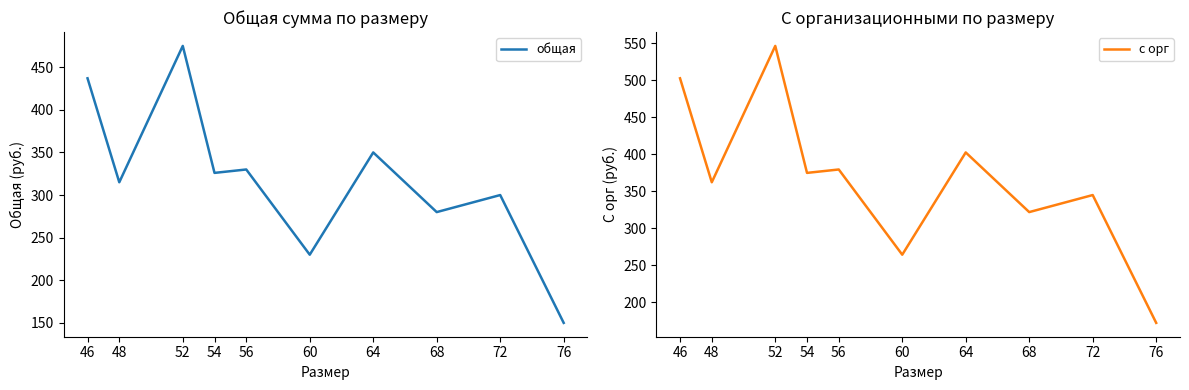

Which has a higher value, 46 or 54?

46